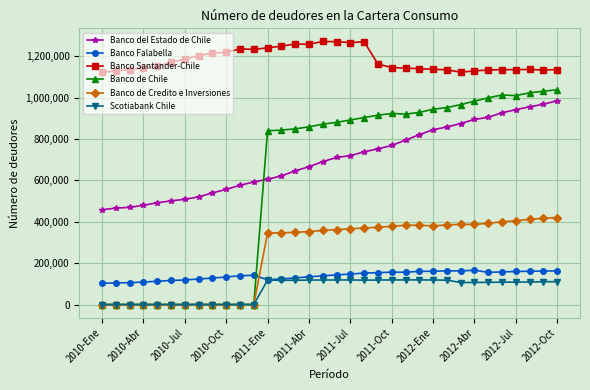

What is the difference between the maximum and minimum values in the Banco Santander-Chile series?

148737